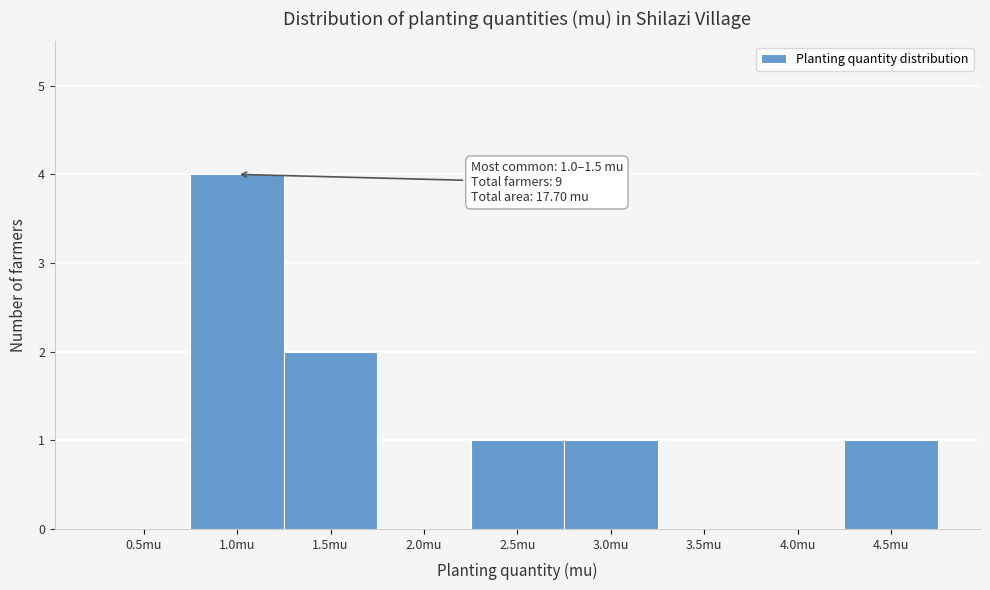

Reading left to right, list all the values displayed in this chart.

0.5mu=0	1.0mu=4	1.5mu=2	2.0mu=0	2.5mu=1	3.0mu=1	3.5mu=0	4.0mu=0	4.5mu=1